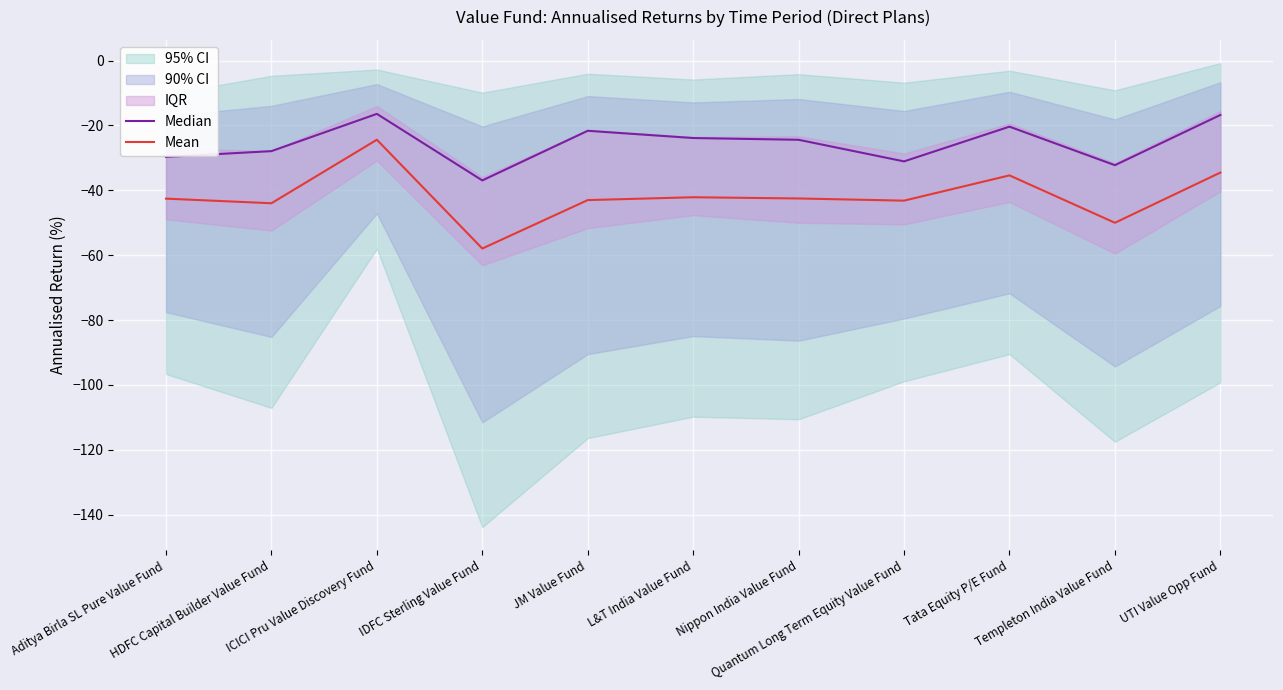

True or false: Mean and Median intersect in this chart.

False